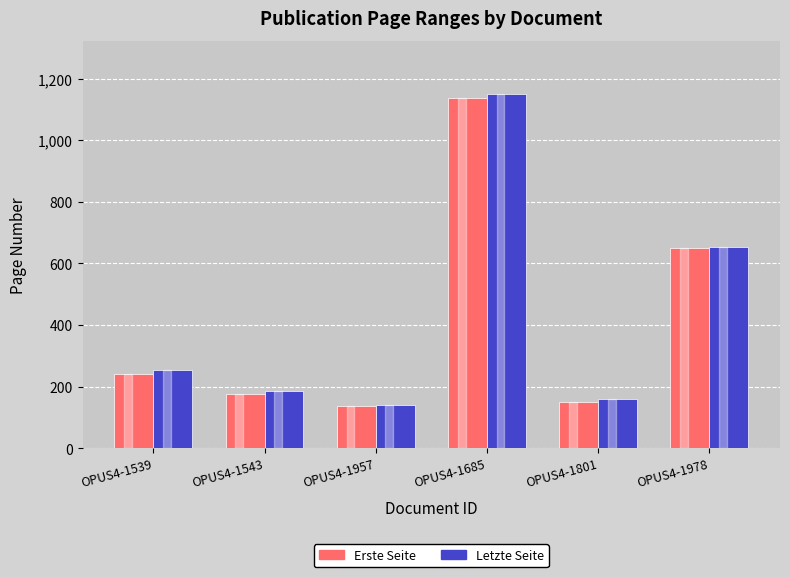

What is the spread (max minus min) of values at OPUS4-1543?

8